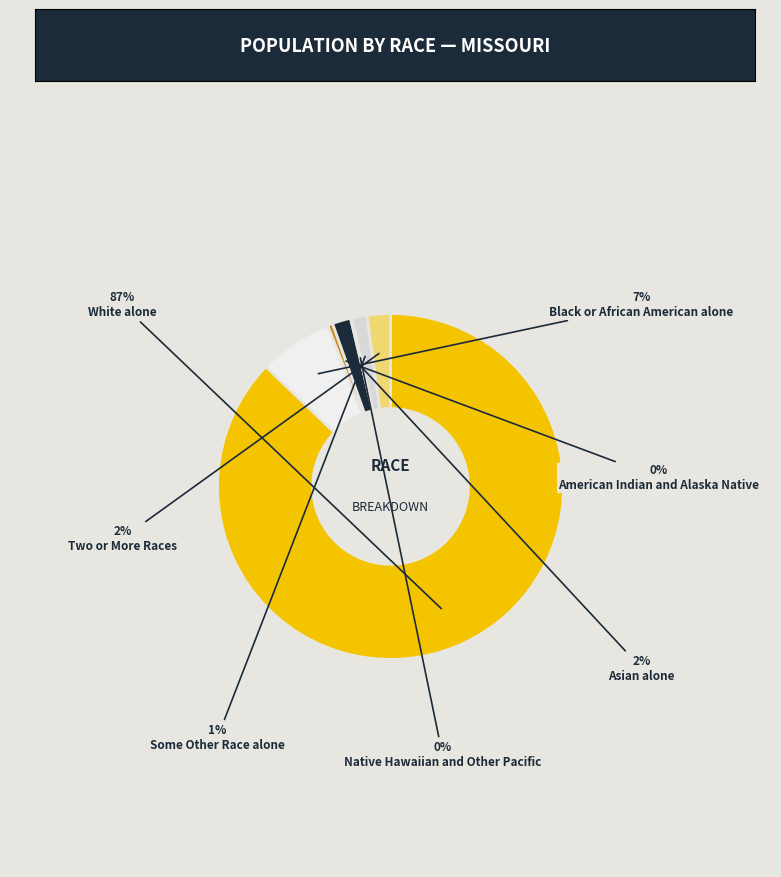

To the nearest percent, what is the average slice percentage?

14%